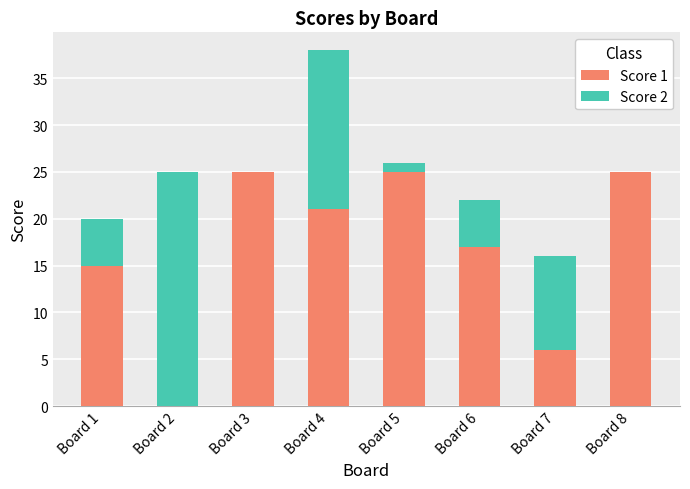

True or false: Score 1 has a value of 13 at Board 2.

False